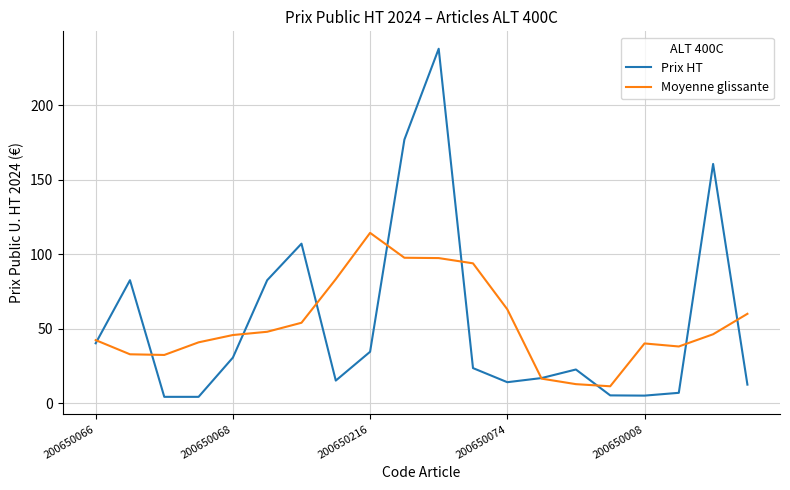

How many distinct data groups are displayed?

2